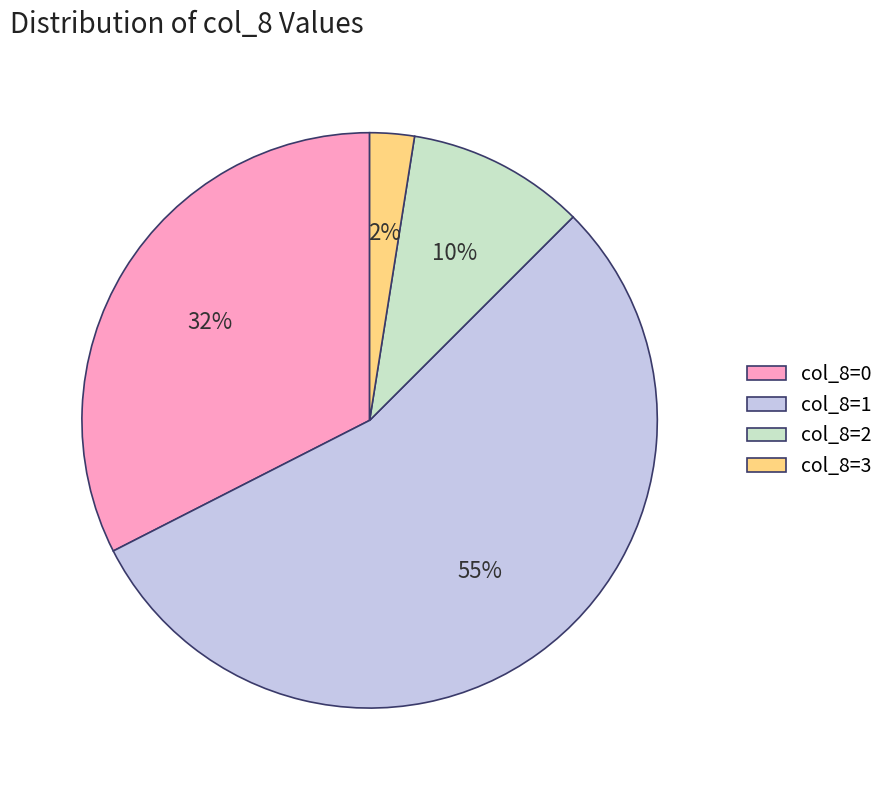

Which has a higher value, col_8=2 or col_8=3?

col_8=2